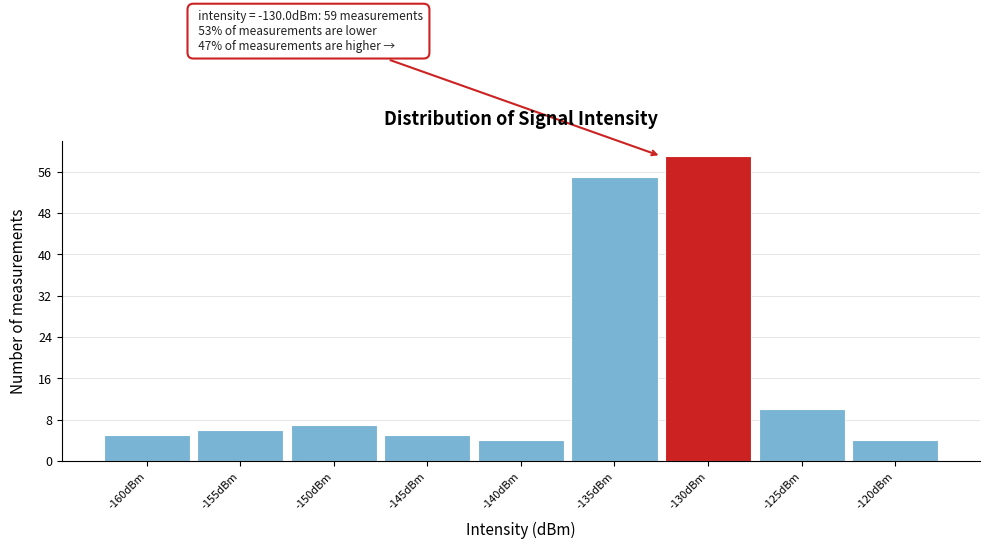

Reading left to right, list all the values displayed in this chart.

-160dBm=5	-155dBm=6	-150dBm=7	-145dBm=5	-140dBm=4	-135dBm=55	-130dBm=59	-125dBm=10	-120dBm=4